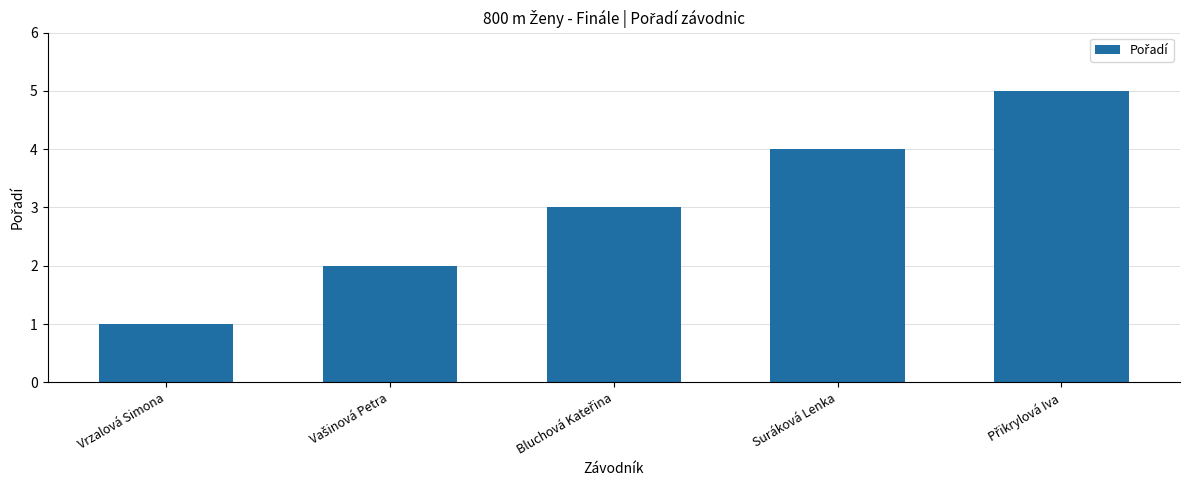

What is the ratio of the value at Suráková Lenka to the value at Vrzalová Simona?

4.0